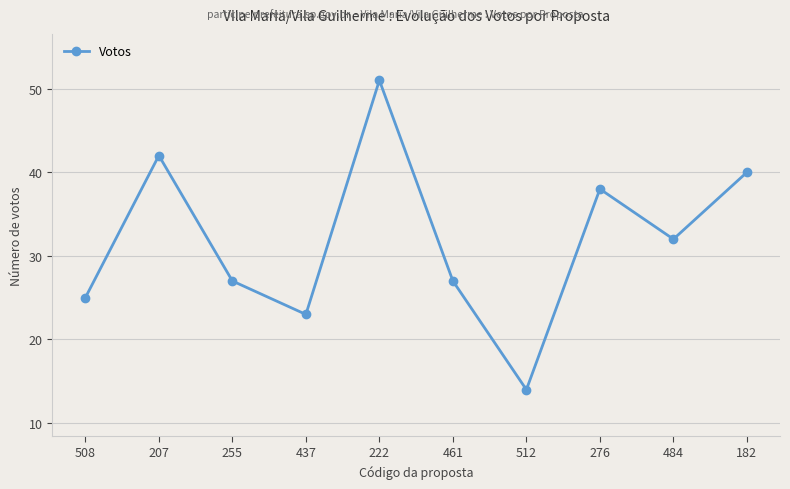

Does the chart display data point markers on the line(s)?

Yes